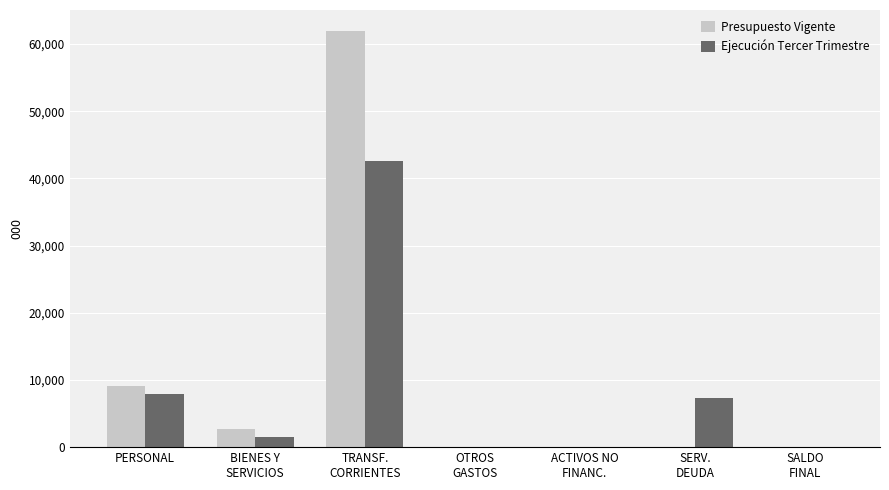

What is the approximate value of Presupuesto Vigente at PERSONAL?

9160.0